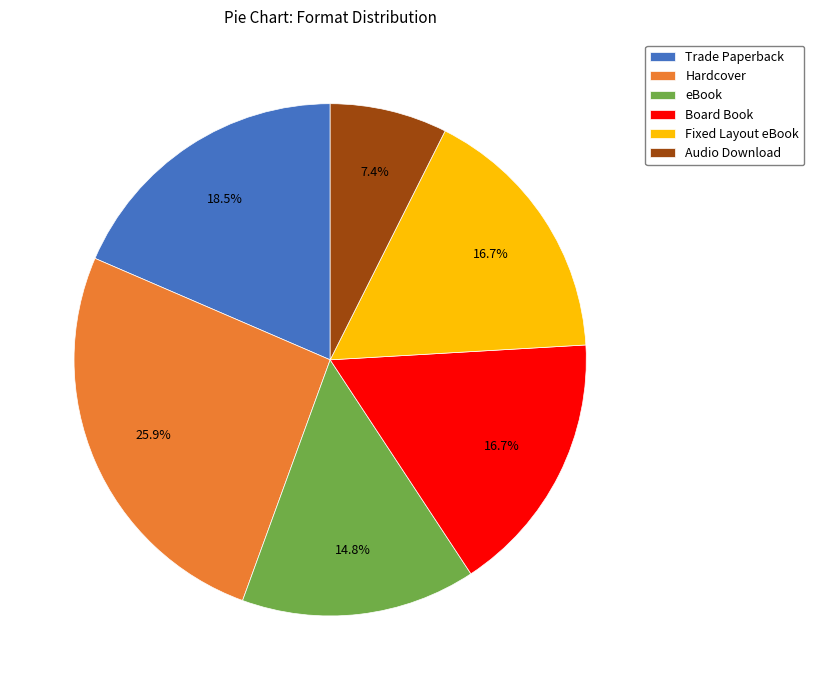

To the nearest percent, what is the average slice percentage?

17%